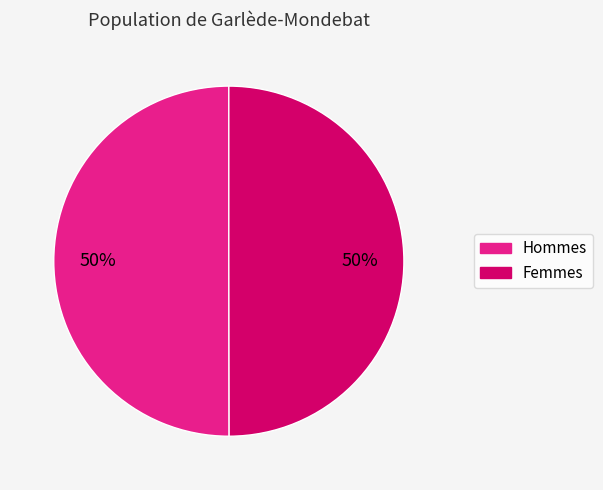

What is the ratio of the value at Hommes to the value at Femmes?

1.0